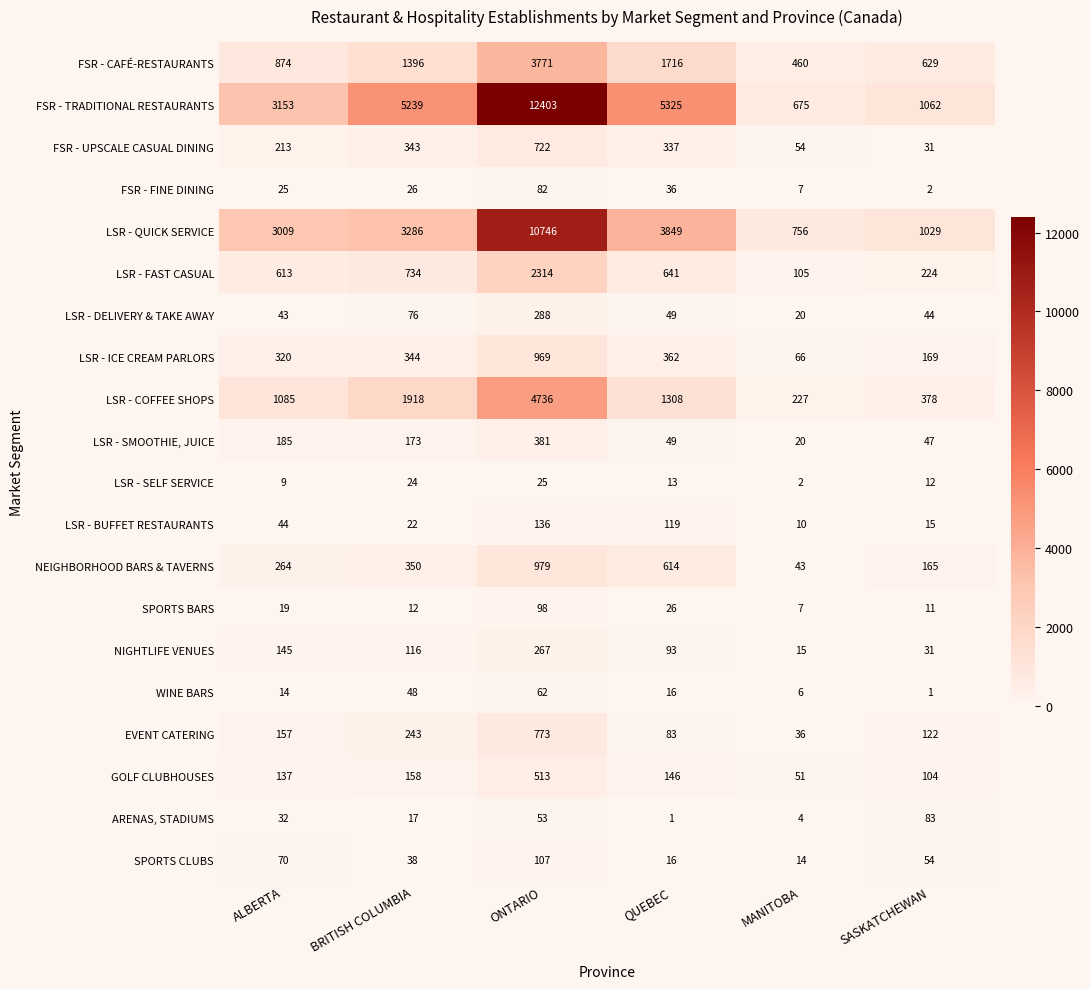

What is the maximum value shown in the chart?

12403